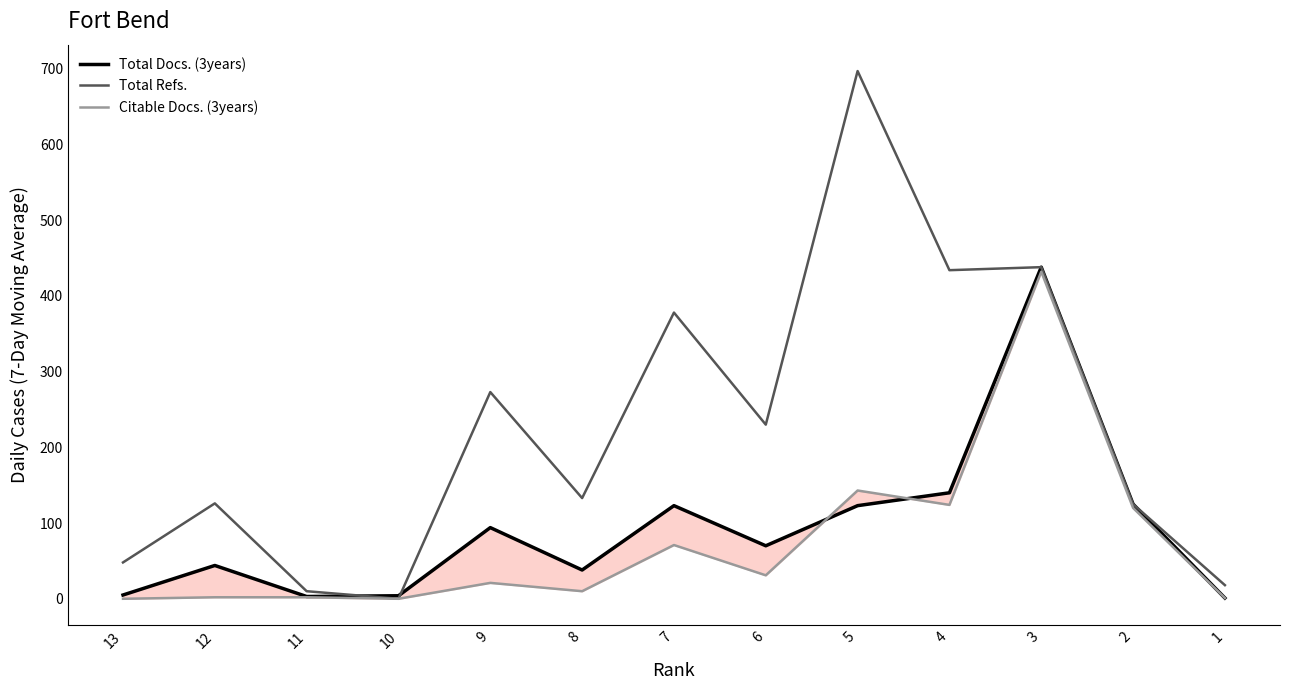

How many series are shown in this chart?

3